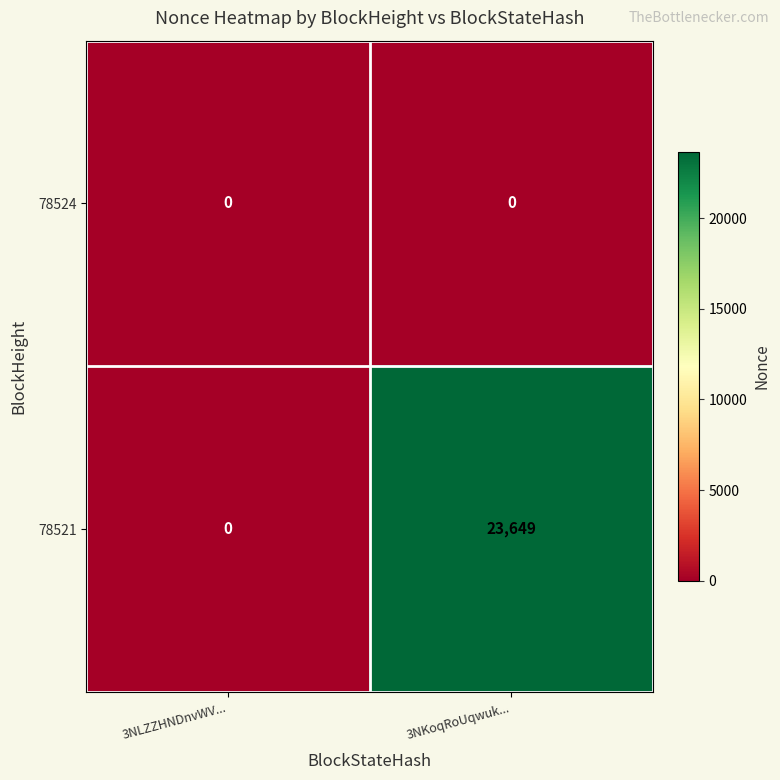

Which series has the largest total across all categories?

78521